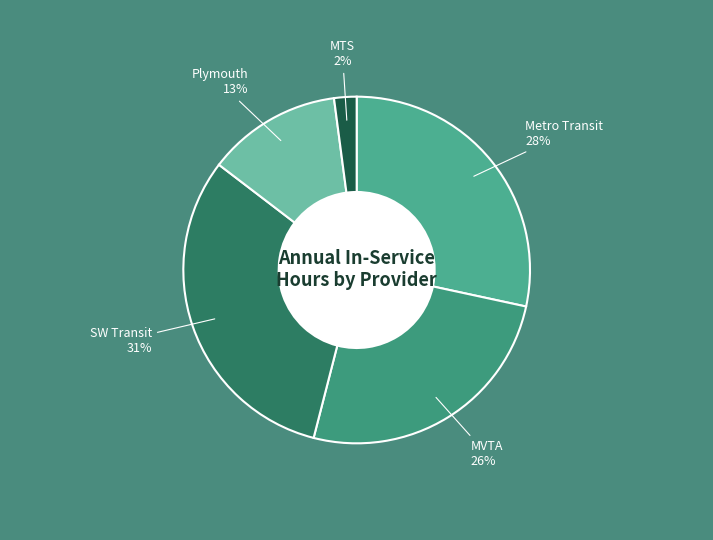

To the nearest percent, what percentage of the pie is Plymouth?

13%